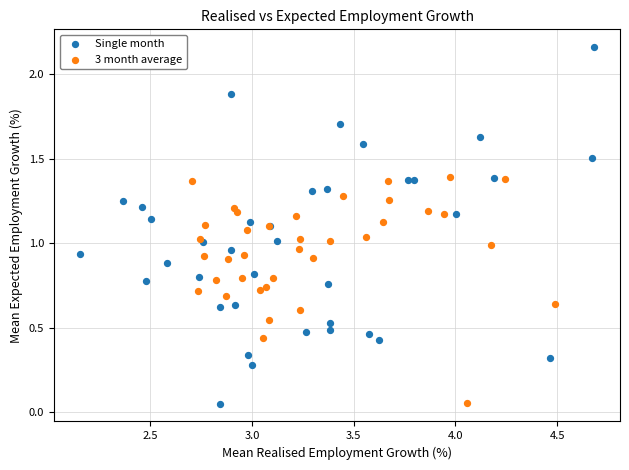

Which series contains the highest Y value?

Single month